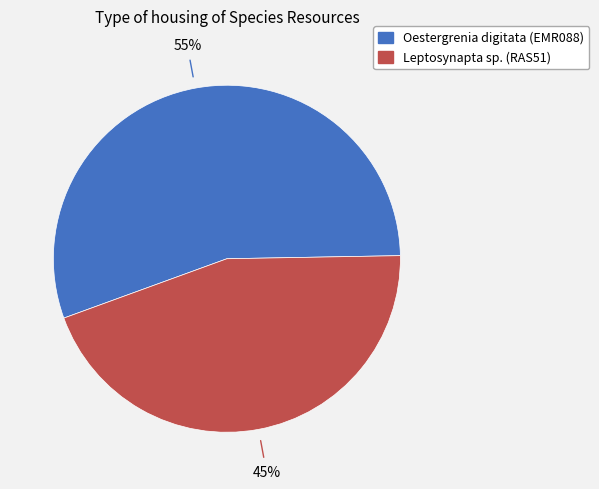

Is there any slice that represents more than half of the pie?

Yes